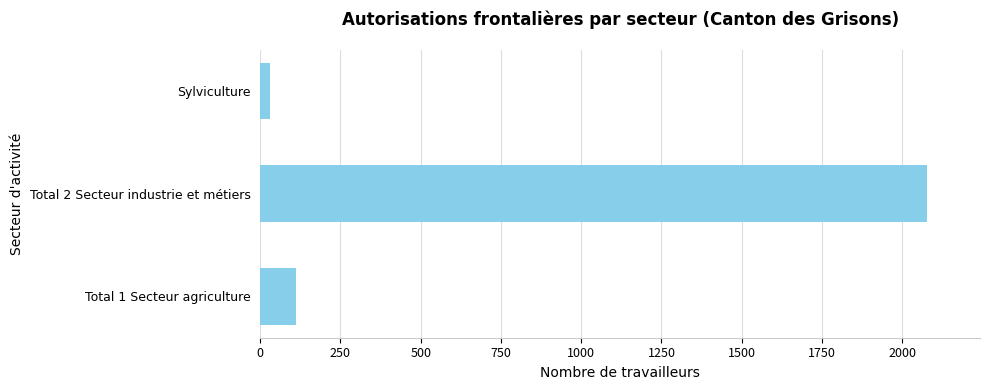

Which label corresponds to the largest value in the chart?

Total 2 Secteur industrie et métiers